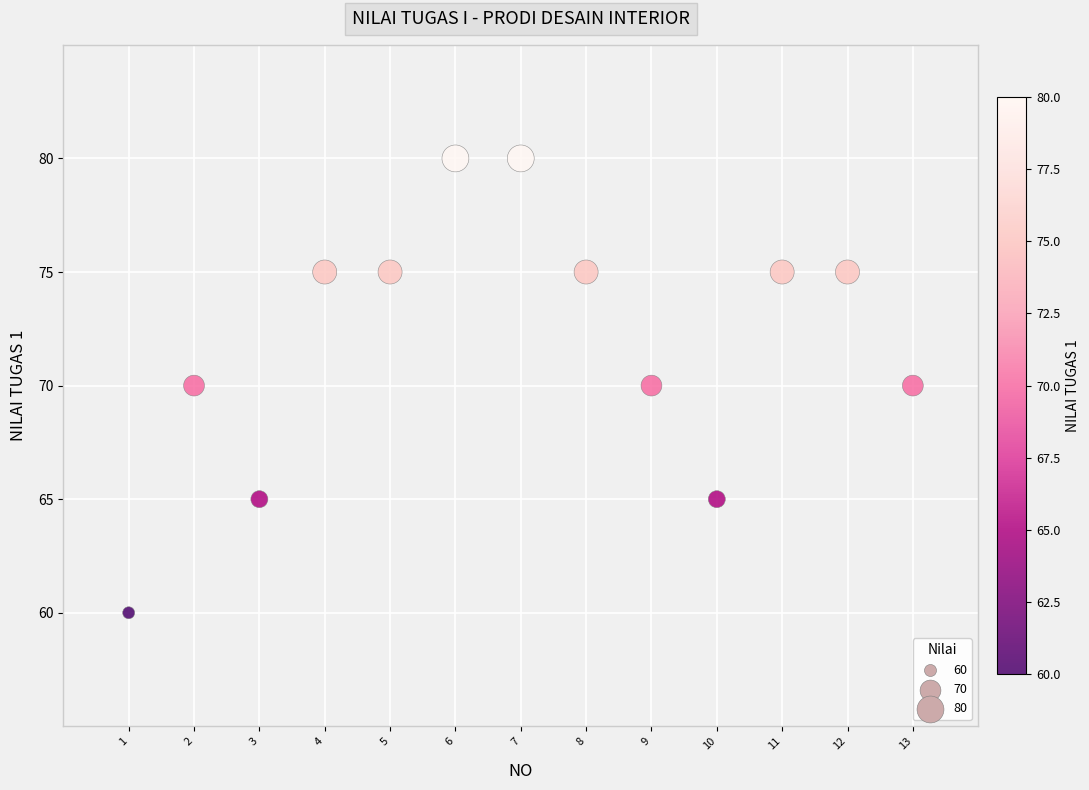

What is the range of X values (max minus min)?

12